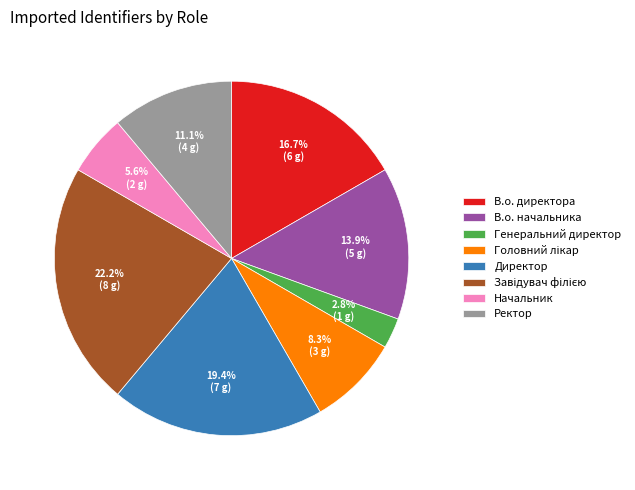

To the nearest percent, what is the difference between the largest and smallest slice percentages?

19%